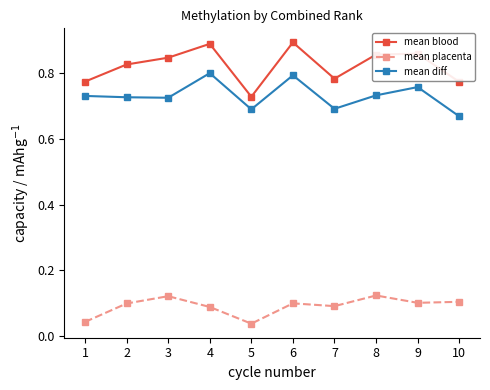

Is it true that mean placenta equals 0.1 at 8?

True